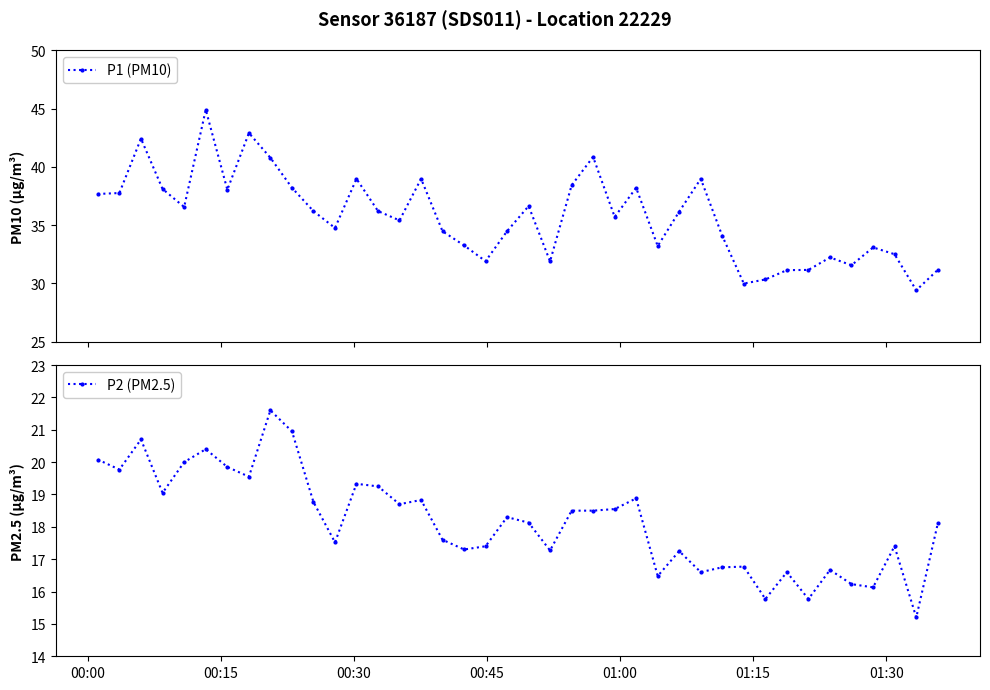

True or false: P1 (PM10) has more than 2 interior local peaks.

True